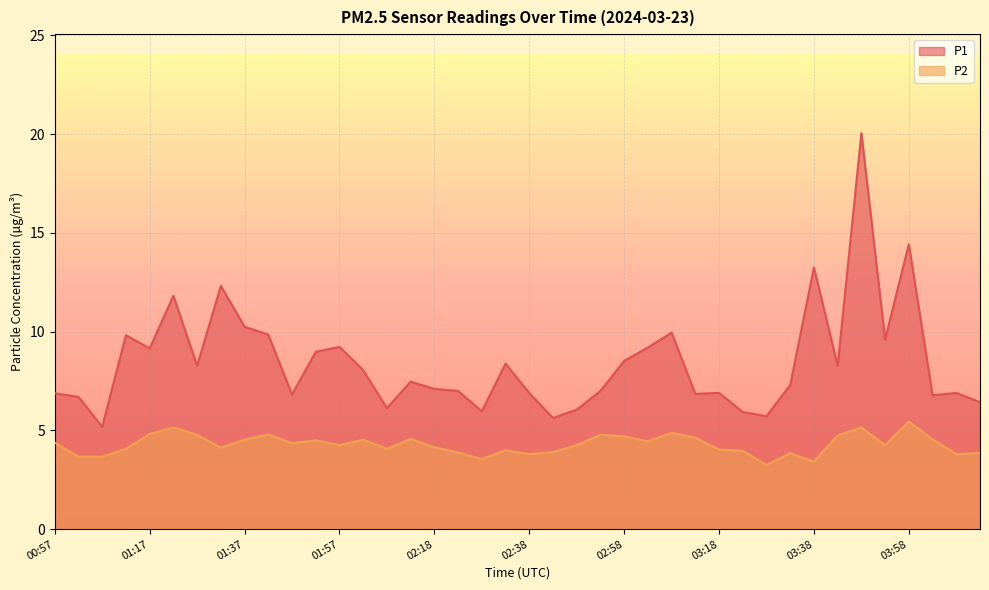

Between 02:18 and 02:33, which is larger?

02:33